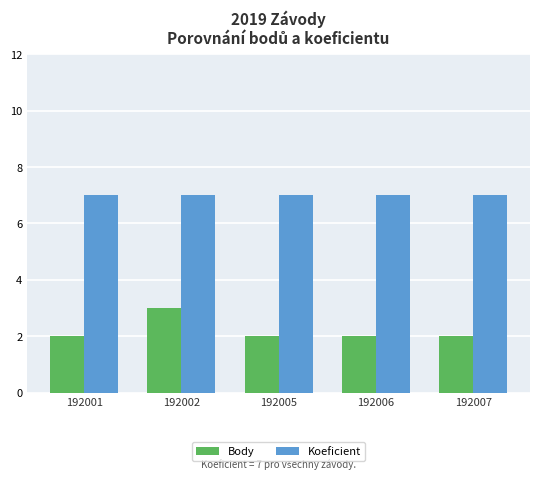

What is the value of the Body bar at the 3rd from the left?

2